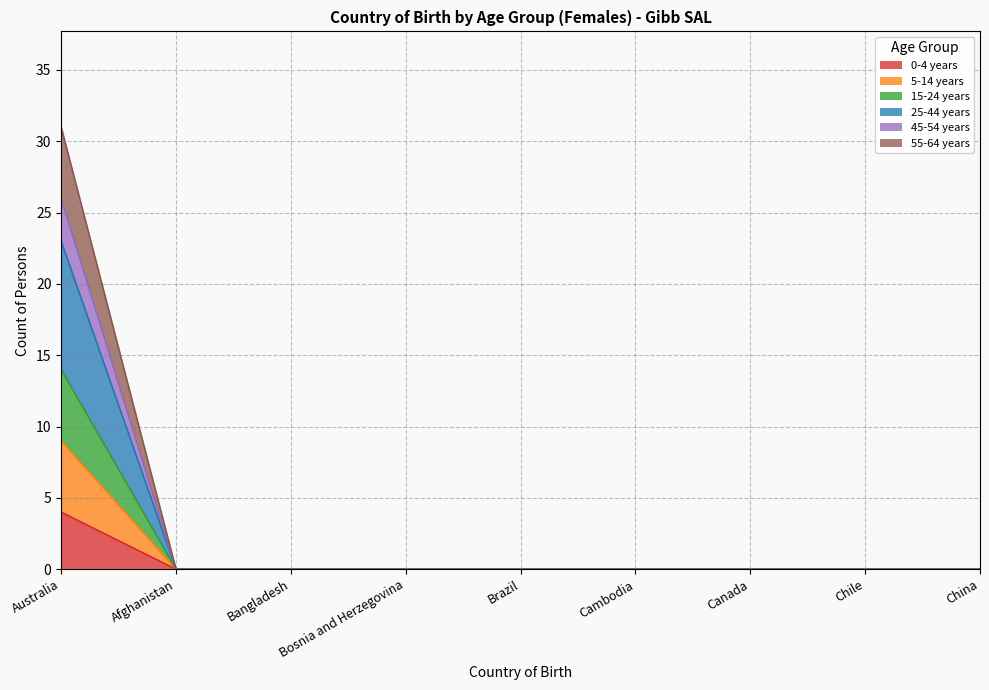

Does the chart have visible grid lines?

Yes